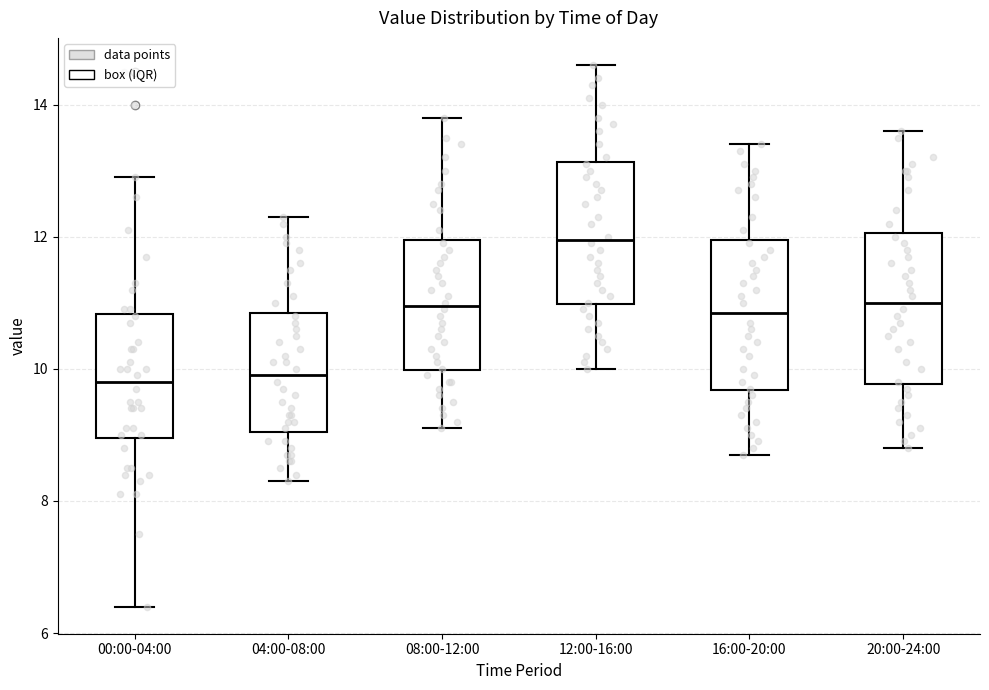

Reading left to right, transcribe this box plot: for each box, give where its median line is, the range the box spans, and where its two whiskers end, as read against the y-axis. The values are not printed on the chart, so give them approximately, as read against the axis.

00:00-04:00: median 9.8, box 9.0 to 10.8, whiskers 6.4 to 13.0
04:00-08:00: median 10.0, box 9.0 to 10.8, whiskers 8.4 to 12.4
08:00-12:00: median 11.0, box 10.0 to 12.0, whiskers 9.2 to 13.8
12:00-16:00: median 12.0, box 11.0 to 13.2, whiskers 10.0 to 14.6
16:00-20:00: median 10.8, box 9.6 to 12.0, whiskers 8.8 to 13.4
20:00-24:00: median 11.0, box 9.8 to 12.0, whiskers 8.8 to 13.6